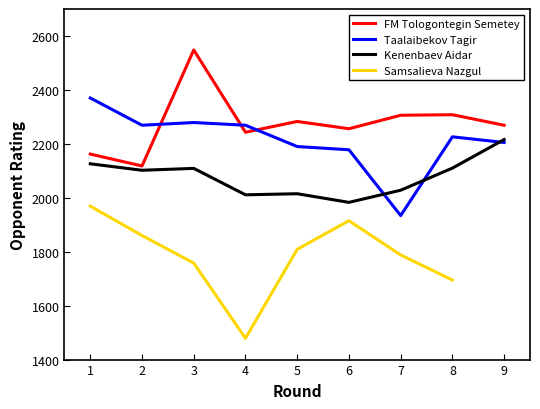

After their last crossing, which series has the higher values: Taalaibekov Tagir or FM Tologontegin Semetey?

FM Tologontegin Semetey